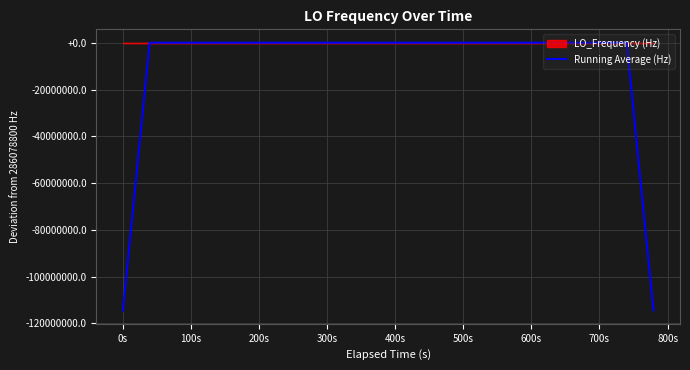

What is the minimum value for Running Average (Hz)?

-114431520.0